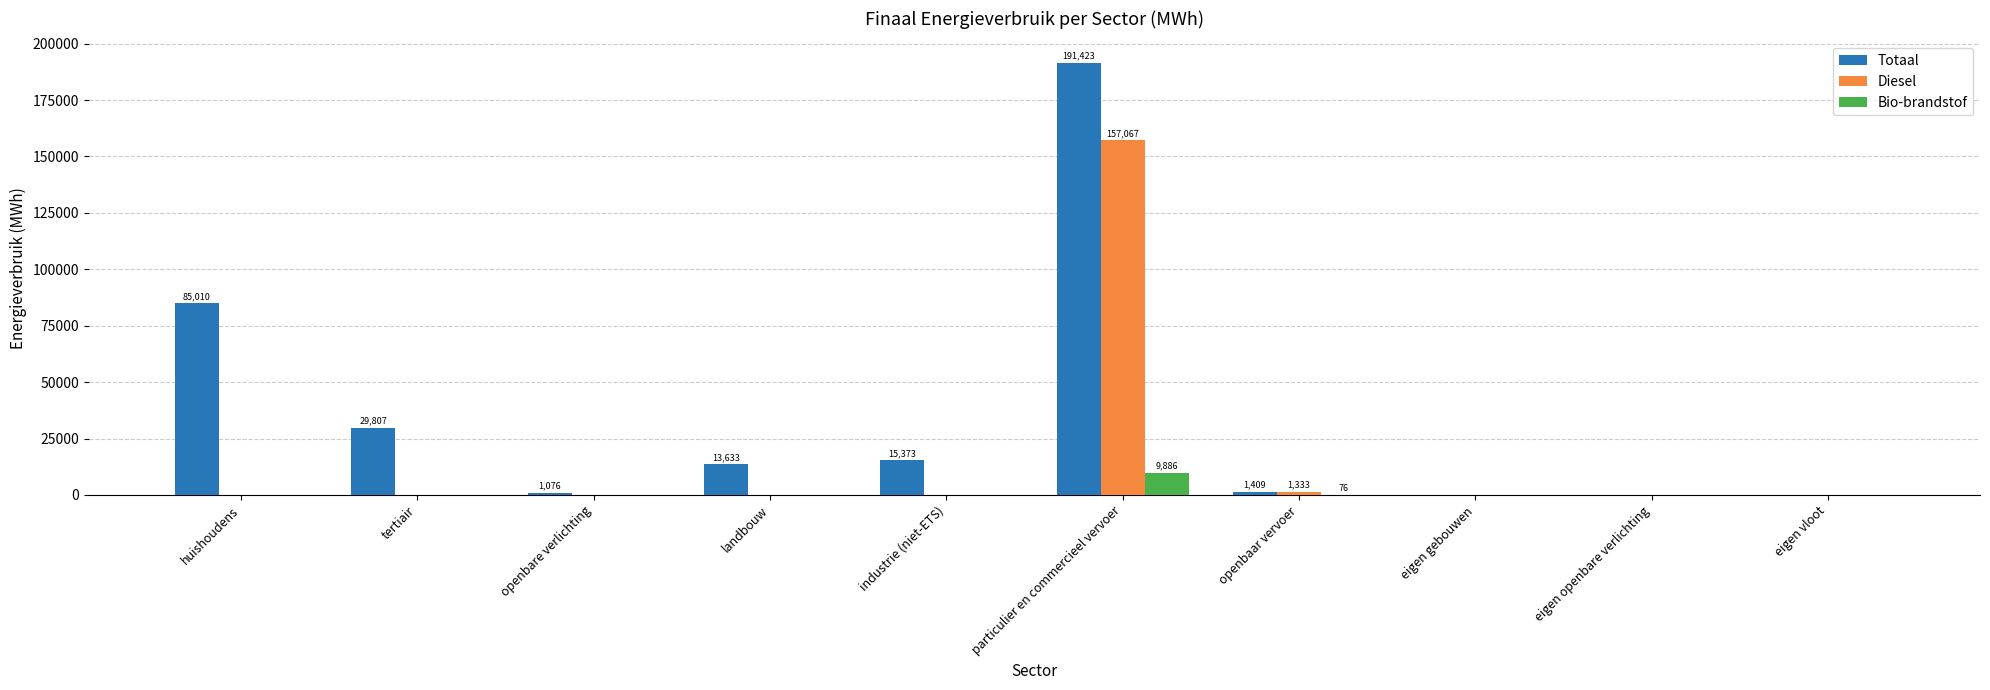

How many series are shown in this chart?

3